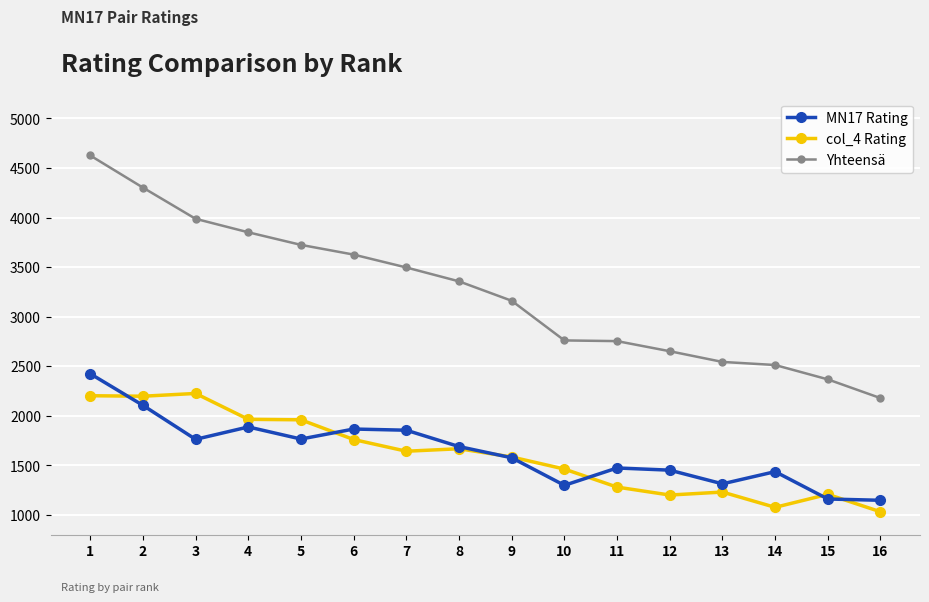

True or false: col_4 Rating has more than 0 interior local peaks.

True